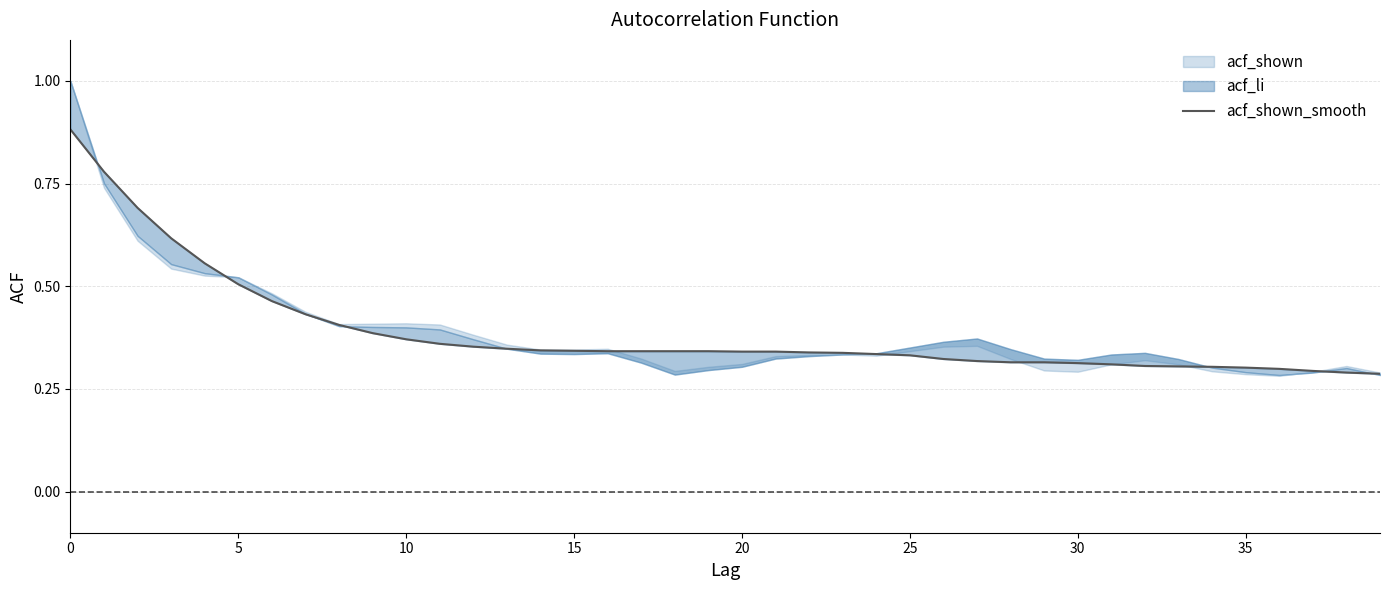

Where is the data nearest to the value 0?

39